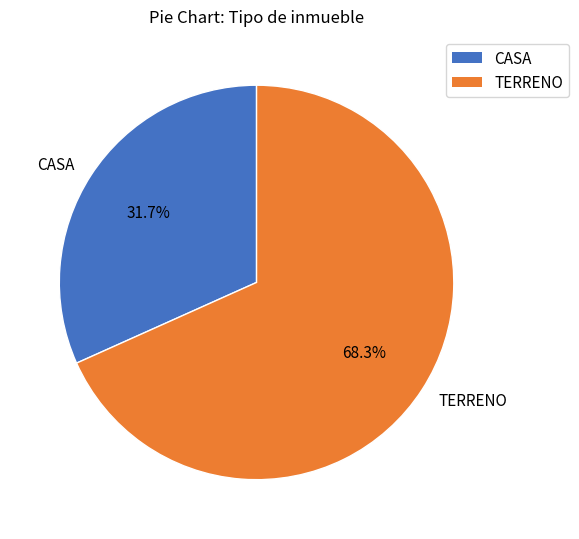

The CASA slice represents 32% of the pie. True or false?

True